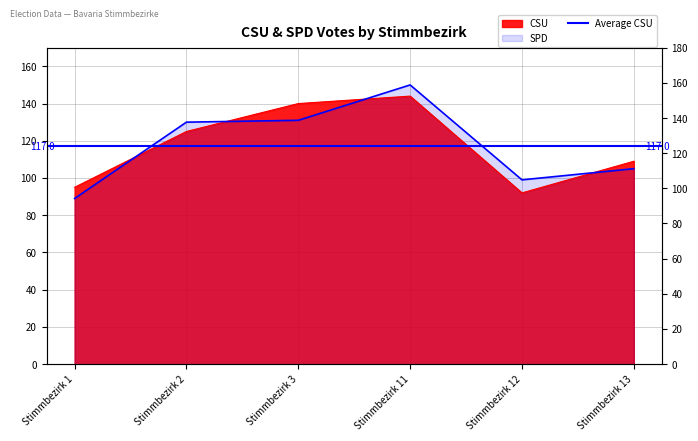

Is the value of CSU at Stimmbezirk 2 greater than the value of SPD at Stimmbezirk 1?

Yes